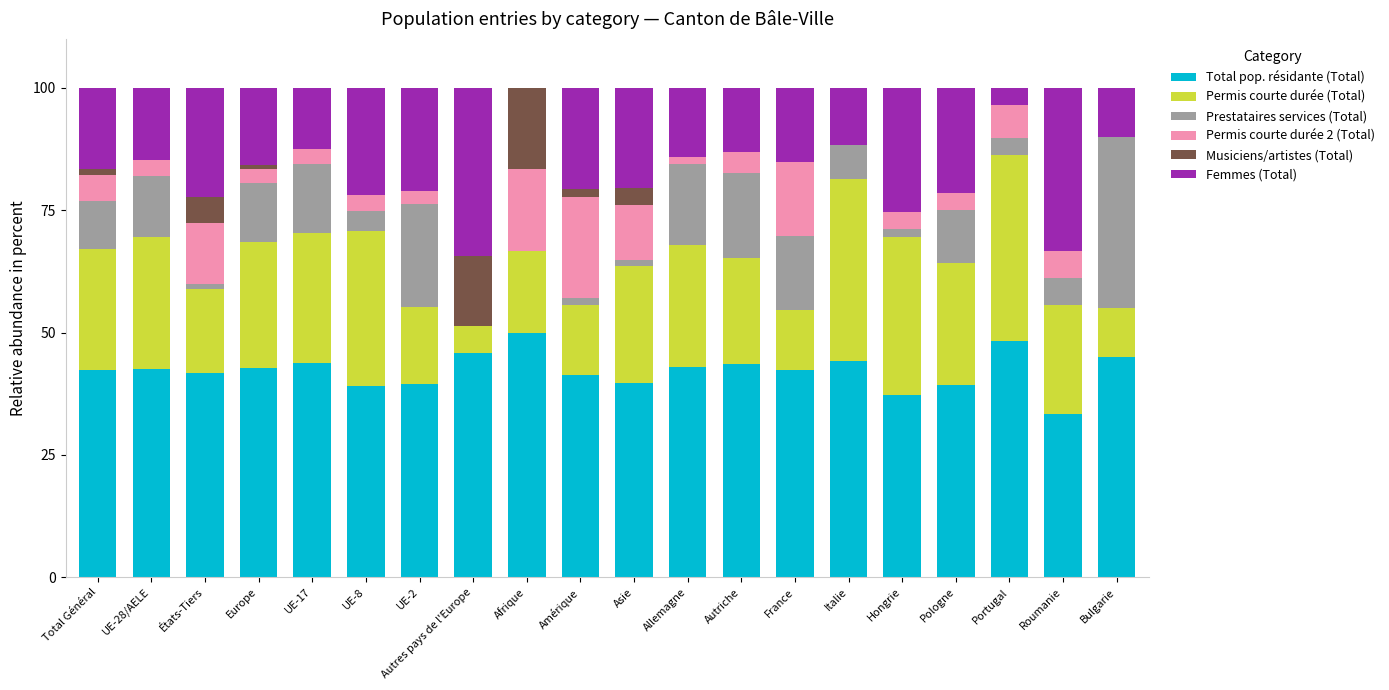

How many data points does each series have?

20